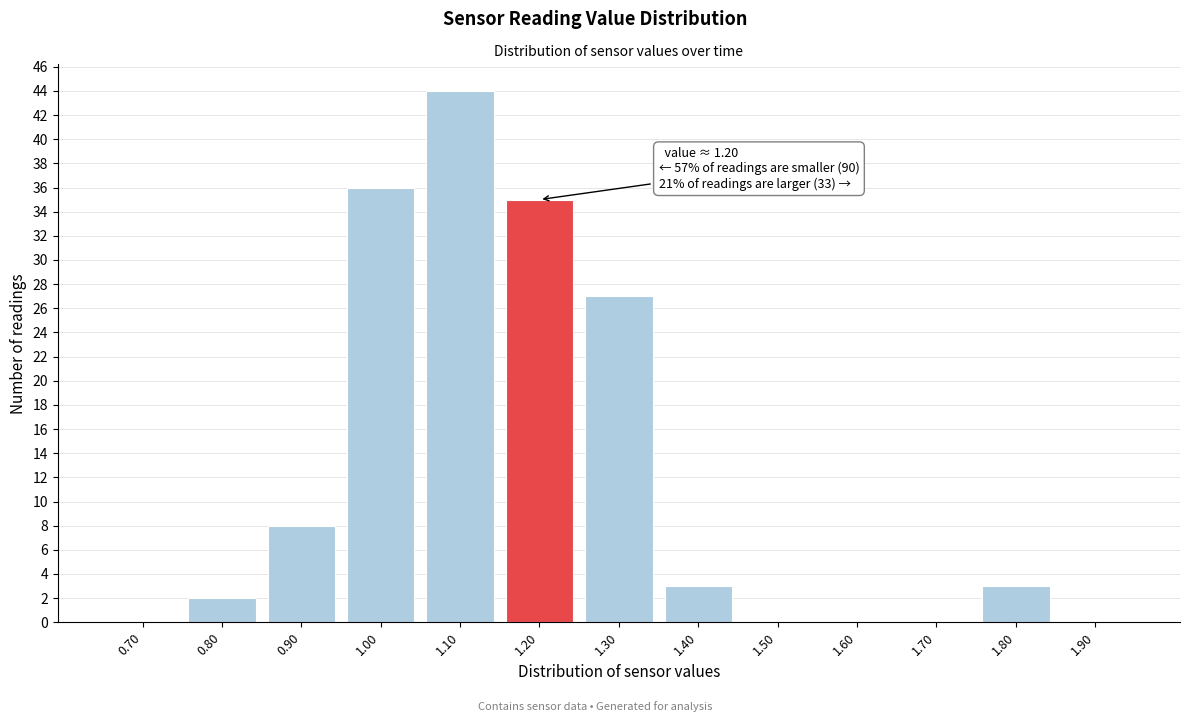

Reading left to right, extract all data points from this chart.

0.70=0	0.80=2	0.90=8	1.00=36	1.10=44	1.20=35	1.30=27	1.40=3	1.50=0	1.60=0	1.70=0	1.80=3	1.90=0